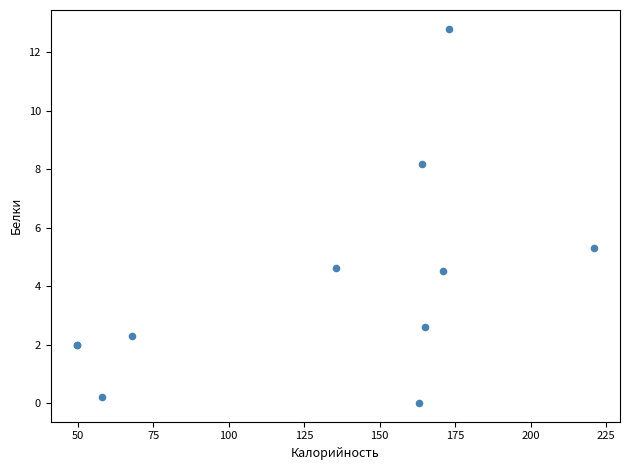

What Y value in the scatter plot is closest to 6?

5.3